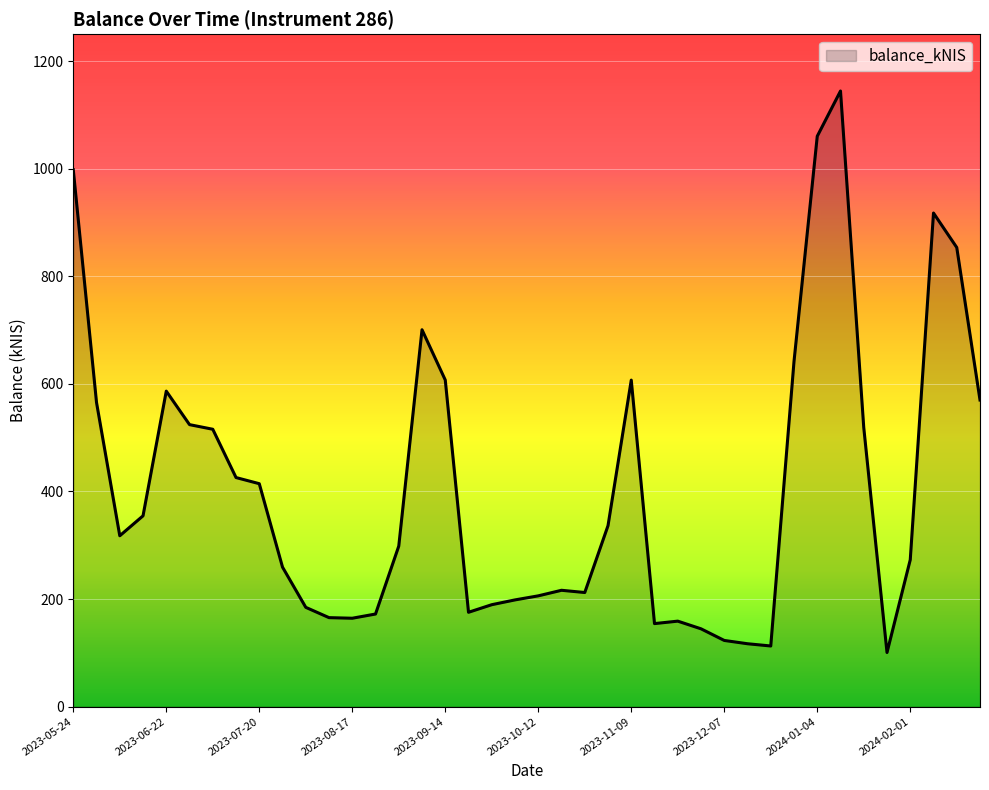

What is the minimum value shown in the chart?

100.6